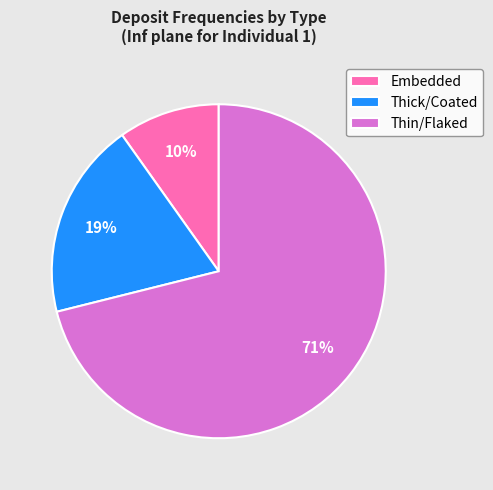

Is the sum of Thick/Coated and Embedded greater than half?

No